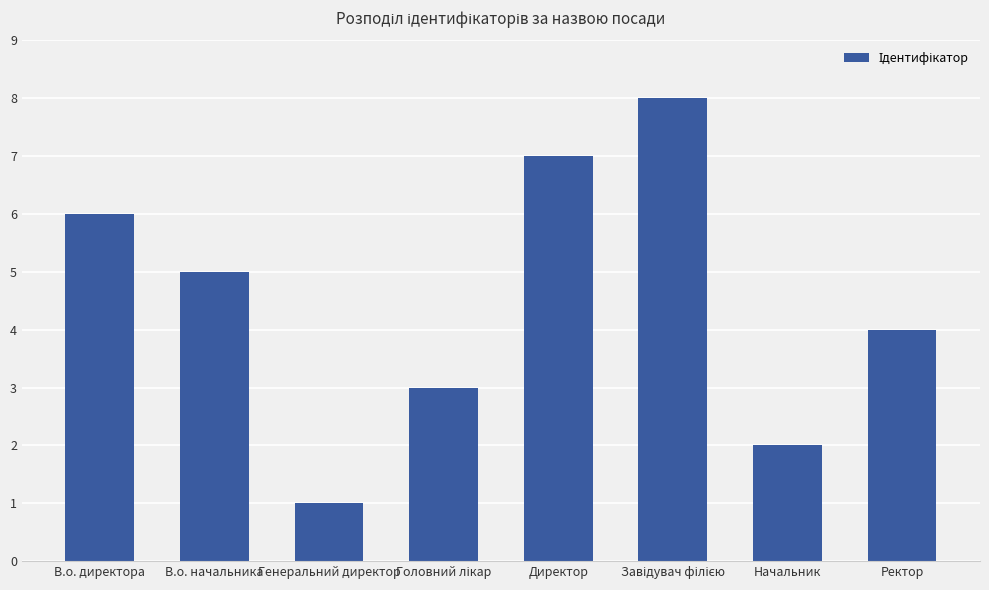

How many values are between 3 and 7?

5